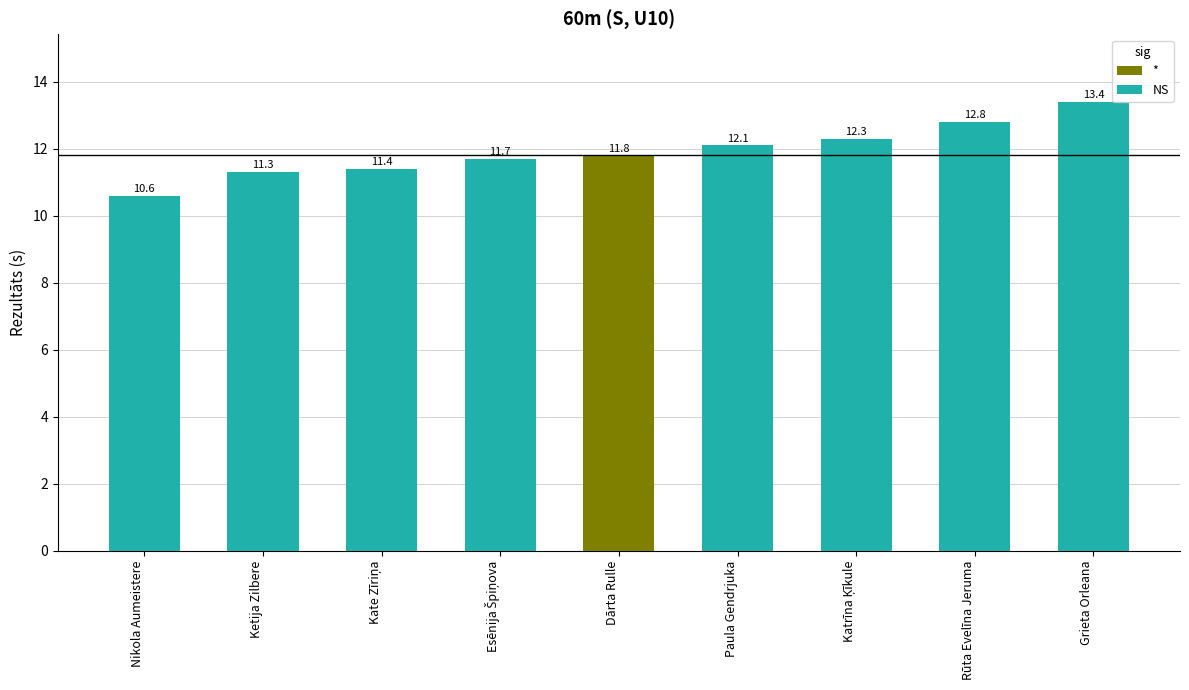

Reading right to left, transcribe all the data shown in this chart.

13.4	12.8	12.3	12.1	11.8	11.7	11.4	11.3	10.6